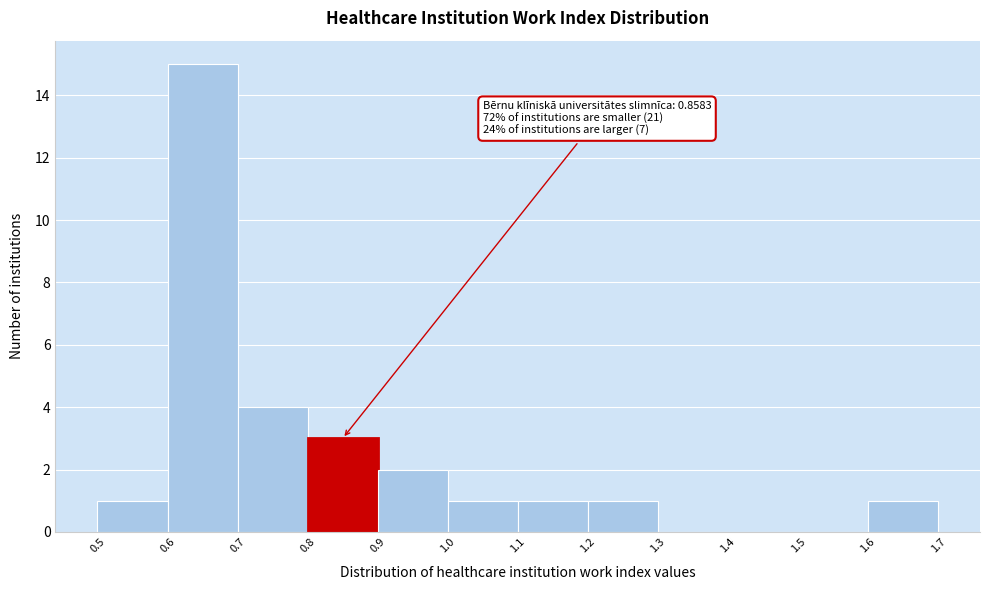

Over which range of the x-axis is the bar tallest?

0.6 to 0.7